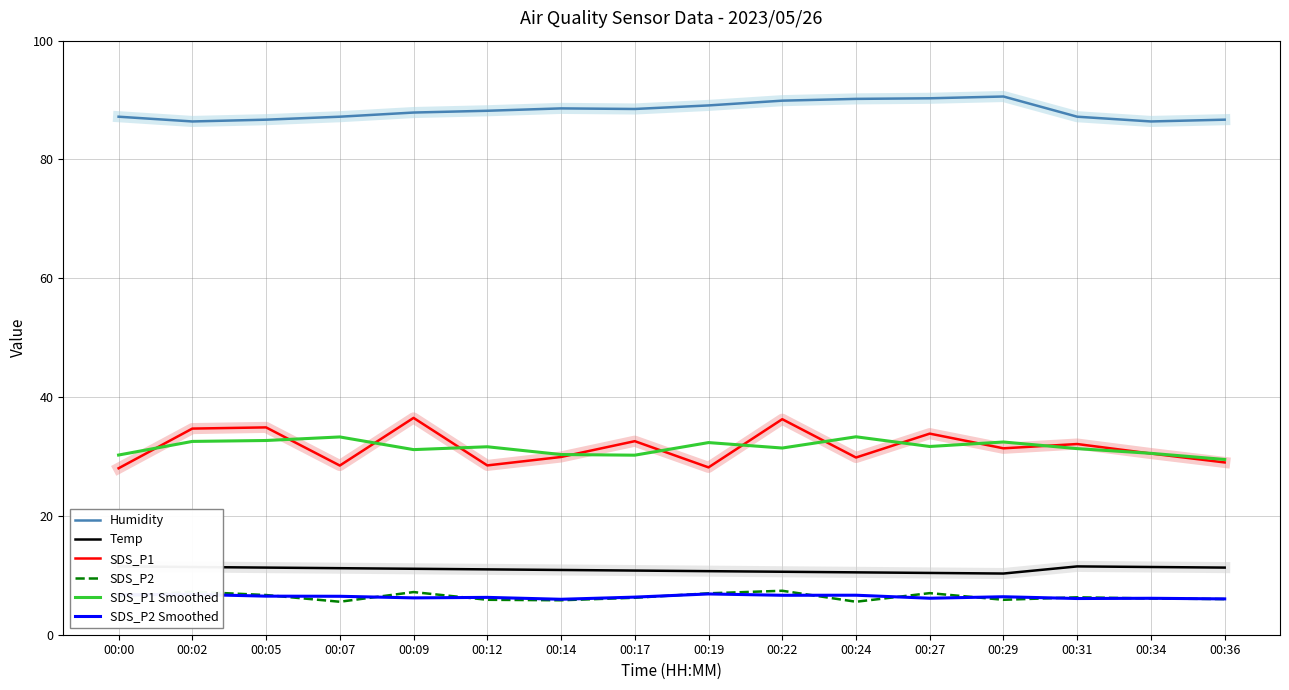

Reading left to right, what are all the values shown in this chart?

Humidity: 00:00=87.2	00:02=86.4	00:05=86.7	00:07=87.2	00:09=87.9	00:12=88.2	00:14=88.6	00:17=88.5	00:19=89.1	00:22=89.9	00:24=90.2	00:27=90.3	00:29=90.6	00:31=87.2	00:34=86.4	00:36=86.7
Temp: 00:00=11.5	00:02=11.4	00:05=11.3	00:07=11.2	00:09=11.1	00:12=11.0	00:14=10.9	00:17=10.8	00:19=10.7	00:22=10.6	00:24=10.5	00:27=10.4	00:29=10.3	00:31=11.5	00:34=11.4	00:36=11.3
SDS_P1: 00:00=28.0	00:02=34.7	00:05=34.9	00:07=28.5	00:09=36.5	00:12=28.5	00:14=29.9	00:17=32.6	00:19=28.2	00:22=36.3	00:24=29.8	00:27=33.9	00:29=31.4	00:31=32.1	00:34=30.5	00:36=29.0
SDS_P2: 00:00=6.5	00:02=7.2	00:05=6.7	00:07=5.5	00:09=7.2	00:12=5.9	00:14=5.8	00:17=6.2	00:19=7.0	00:22=7.4	00:24=5.5	00:27=7.0	00:29=5.9	00:31=6.3	00:34=6.1	00:36=6.0
SDS_P1 Smoothed: 00:00=30.2	00:02=32.5	00:05=32.7	00:07=33.3	00:09=31.2	00:12=31.6	00:14=30.3	00:17=30.2	00:19=32.3	00:22=31.4	00:24=33.3	00:27=31.7	00:29=32.4	00:31=31.3	00:34=30.5	00:36=29.5
SDS_P2 Smoothed: 00:00=6.7	00:02=6.8	00:05=6.5	00:07=6.5	00:09=6.2	00:12=6.3	00:14=6.0	00:17=6.3	00:19=6.9	00:22=6.6	00:24=6.6	00:27=6.1	00:29=6.4	00:31=6.1	00:34=6.1	00:36=6.0